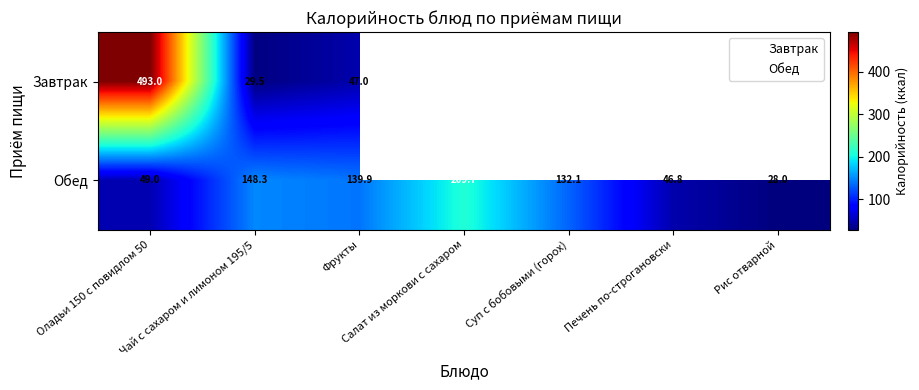

At Оладьи 150 с повидлом 50, list the series in order from smallest to largest.

Обед, Завтрак